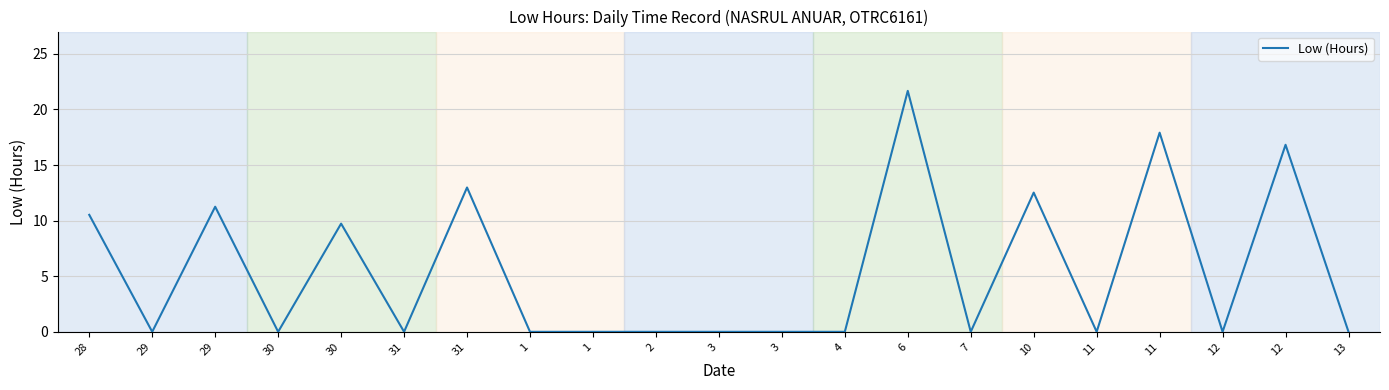

What is the difference between the values at 3 and 11?

17.9